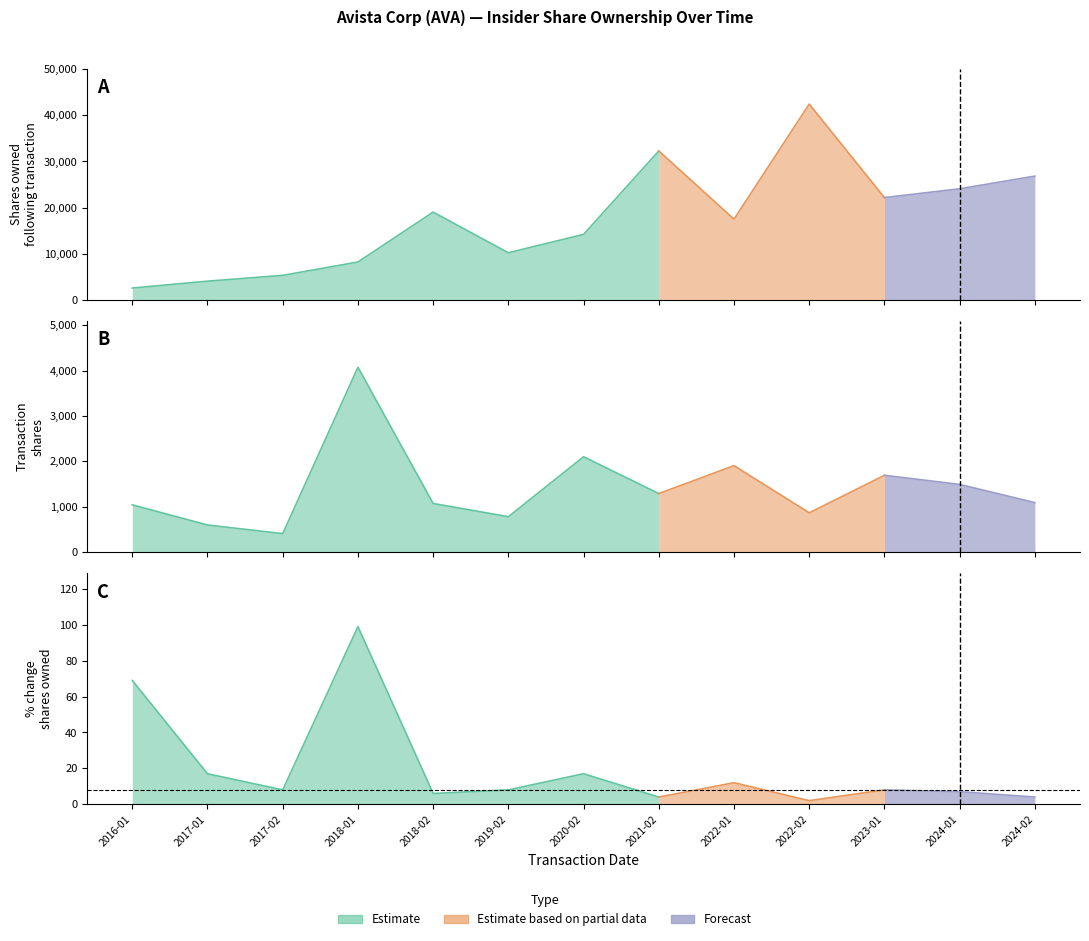

How many interior local peaks does the pctchgSharesOwned series have?

4